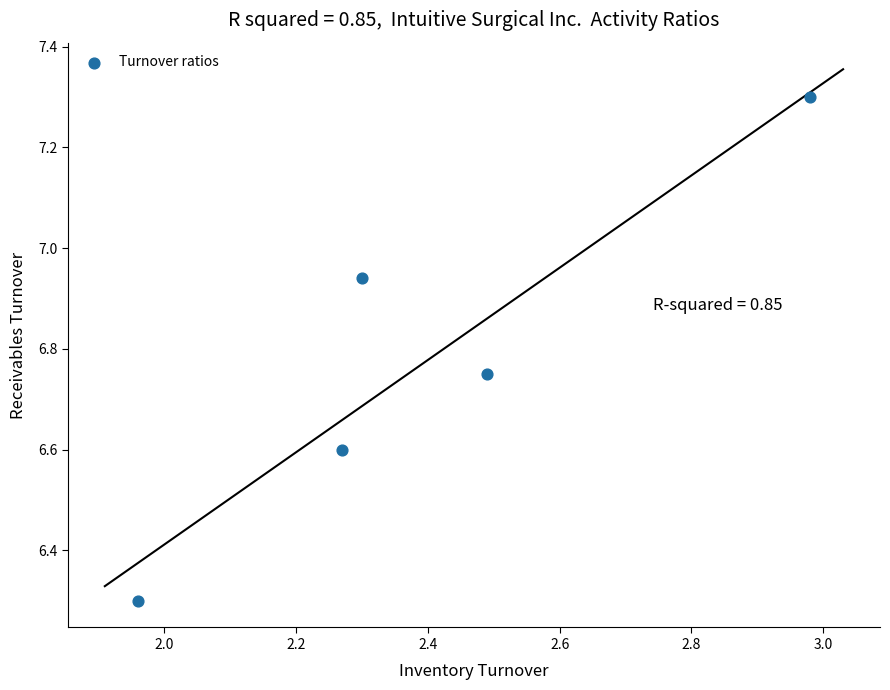

What is the average X value?

2.4